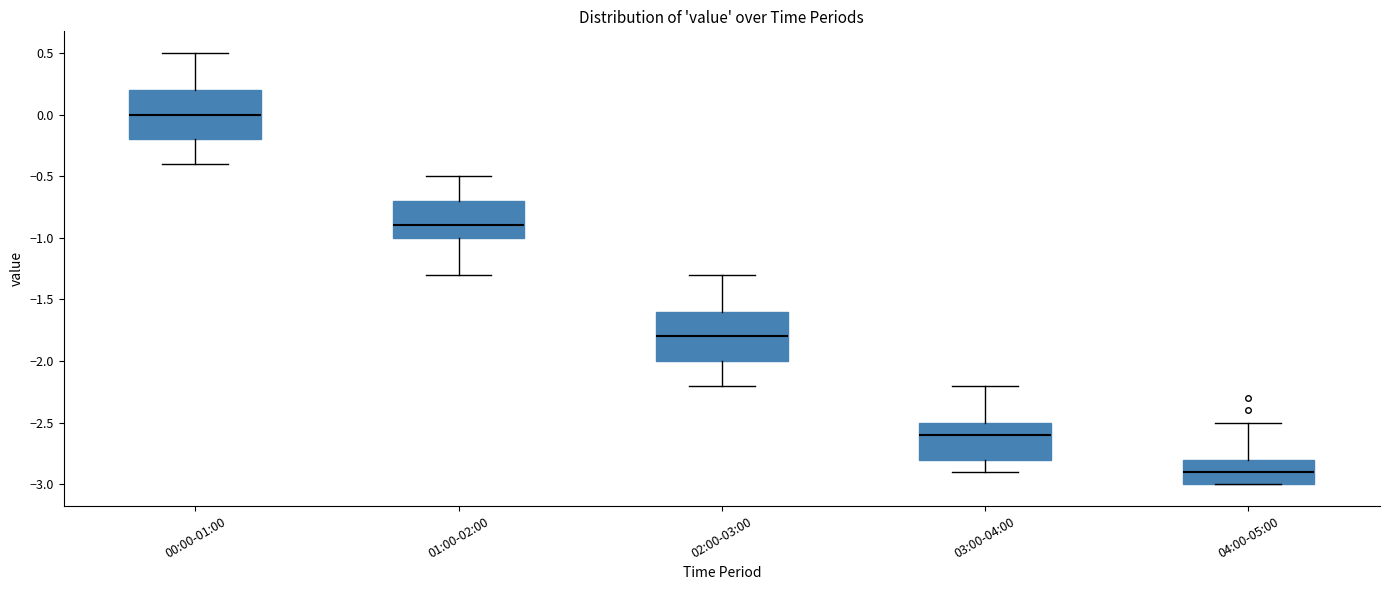

Reading left to right, read every box against the y-axis: the position of its median line, the range the box covers, and the ends of its whiskers. The values are not printed on the chart, so give them approximately, as read against the axis.

00:00-01:00: median 0.0, box -0.2 to 0.2, whiskers -0.4 to 0.5
01:00-02:00: median -0.9, box -1.0 to -0.7, whiskers -1.3 to -0.5
02:00-03:00: median -1.8, box -2.0 to -1.6, whiskers -2.2 to -1.3
03:00-04:00: median -2.6, box -2.8 to -2.5, whiskers -2.9 to -2.2
04:00-05:00: median -2.9, box -3.0 to -2.8, whiskers -3.0 to -2.5